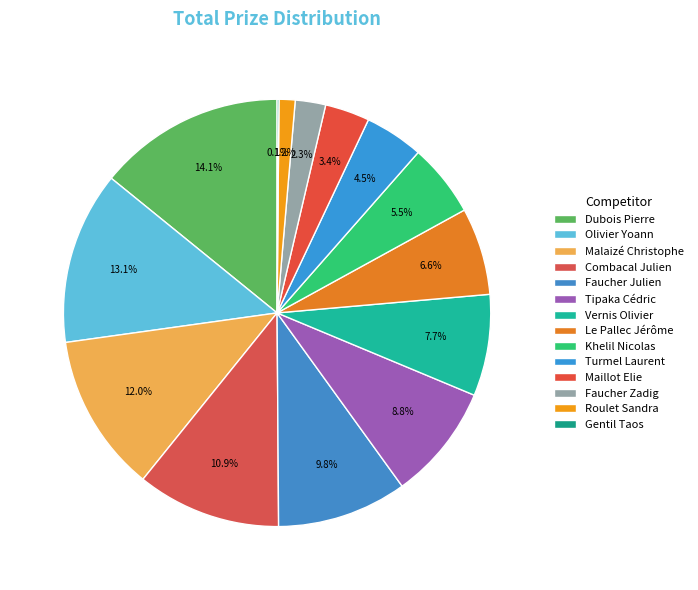

Rank the categories by value from lowest to highest.

Gentil Taos, Roulet Sandra, Faucher Zadig, Maillot Elie, Turmel Laurent, Khelil Nicolas, Le Pallec Jérôme, Vernis Olivier, Tipaka Cédric, Faucher Julien, Combacal Julien, Malaizé Christophe, Olivier Yoann, Dubois Pierre